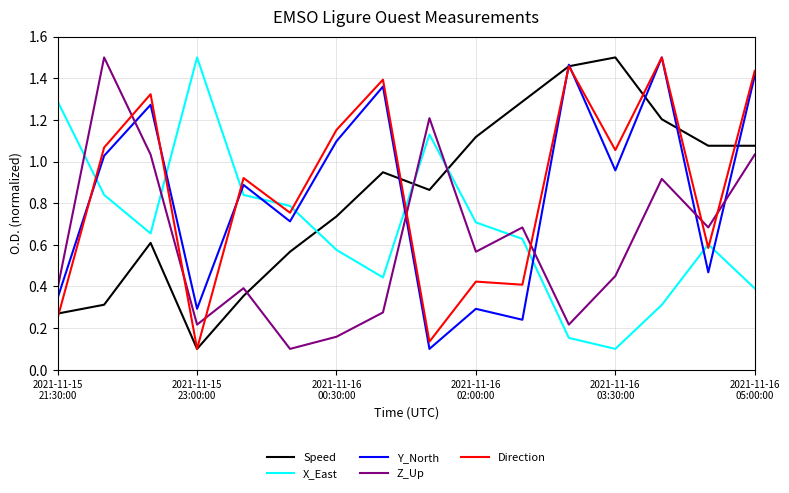

Which series ends up on top after the final intersection of Z_Up and X_East?

Z_Up